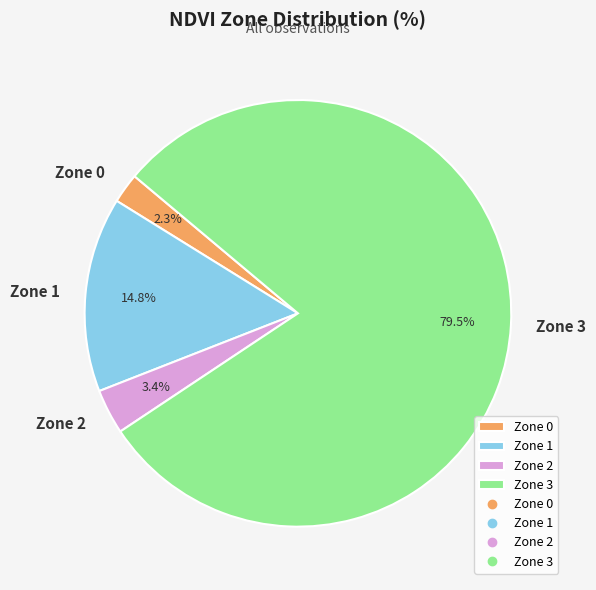

What is the smallest slice in the pie chart?

Zone 0